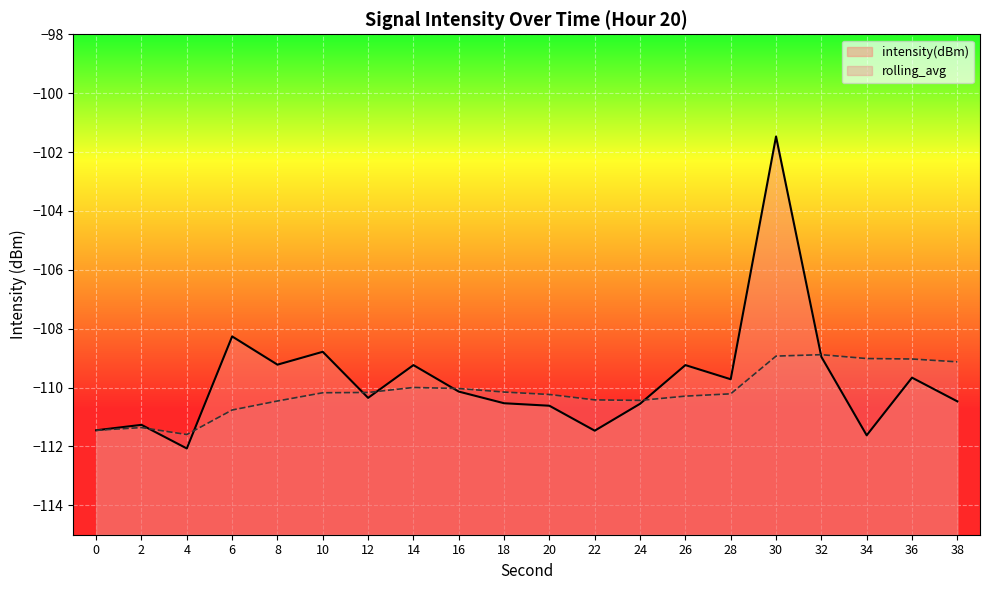

Is the value of rolling_avg at 38 greater than the value of intensity(dBm) at 0?

Yes